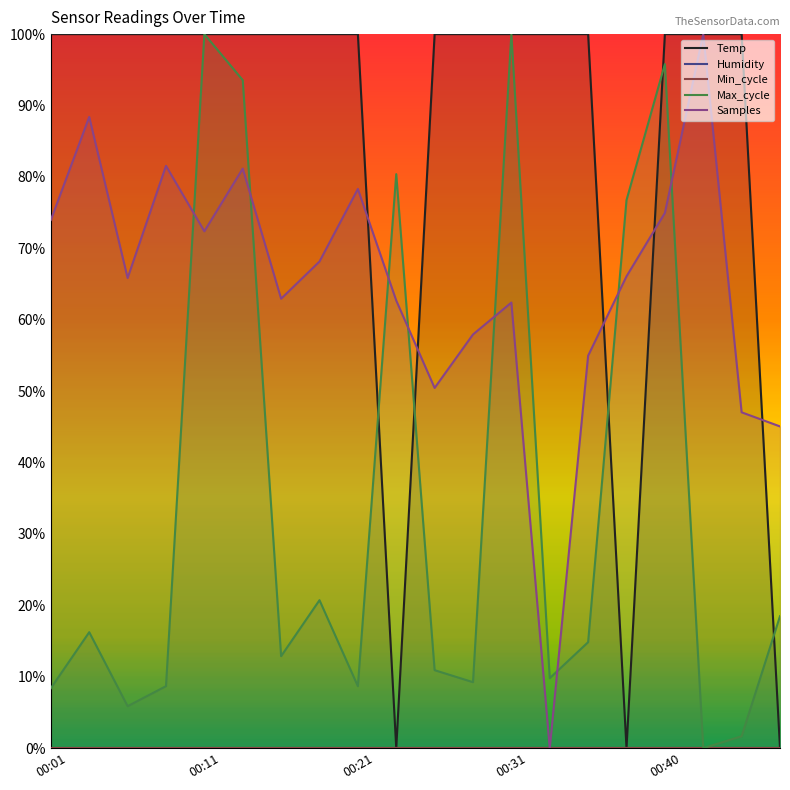

True or false: Humidity and Samples cross at least once.

False